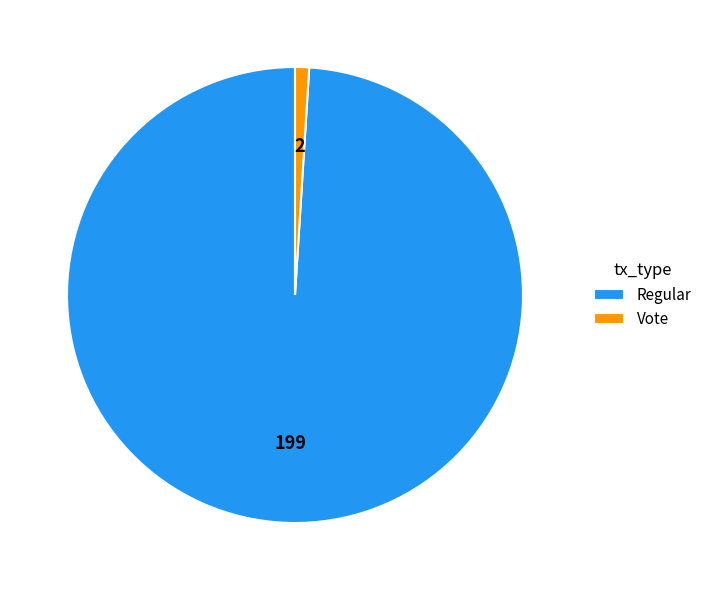

Which slice is the smallest?

Vote